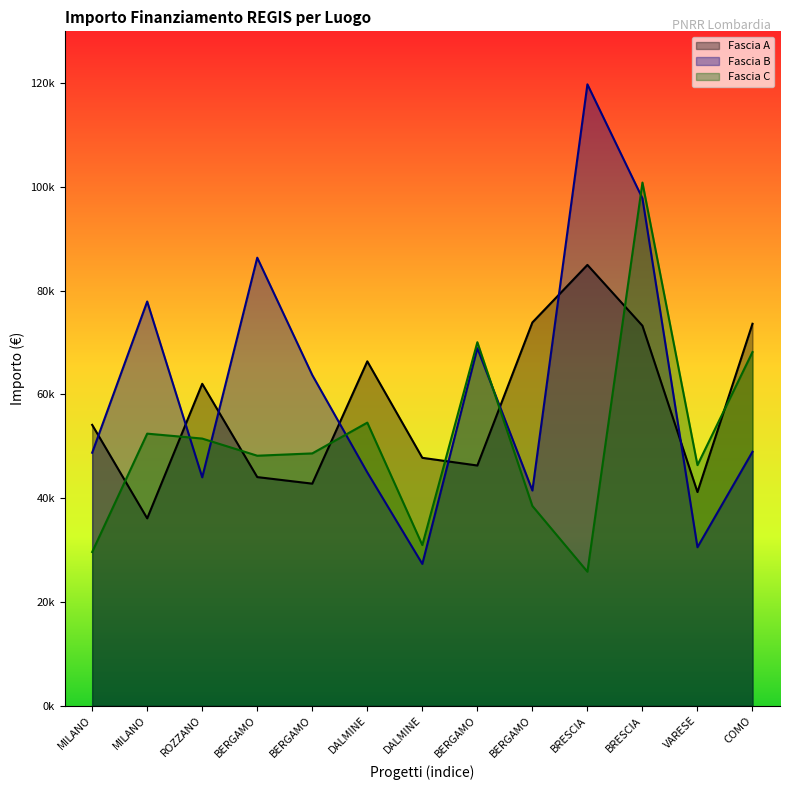

Which has a higher value, BRESCIA or BERGAMO?

BRESCIA